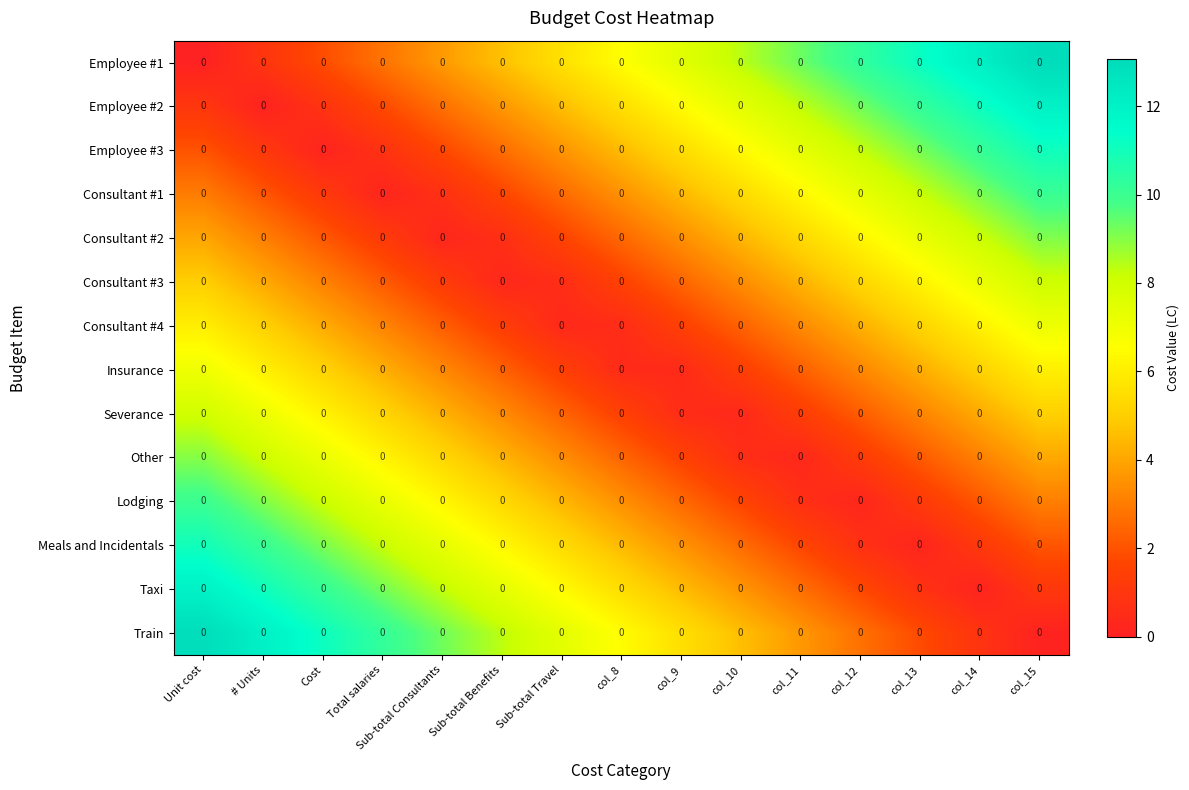

At how many categories does at least one series exceed 4?

15